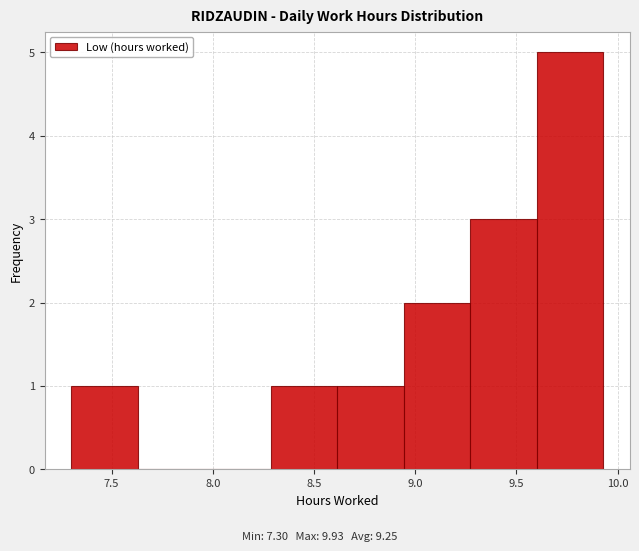

Reading left to right, list every bar in this chart as the range it spans on the x-axis followed by its height. Neither the bar edges nor the heights are printed on the chart, so give them approximately, as read against the axes.

7.30 to 7.65: 1
7.65 to 7.95: 0
7.95 to 8.30: 0
8.30 to 8.60: 1
8.60 to 8.95: 1
8.95 to 9.25: 2
9.25 to 9.60: 3
9.60 to 9.95: 5